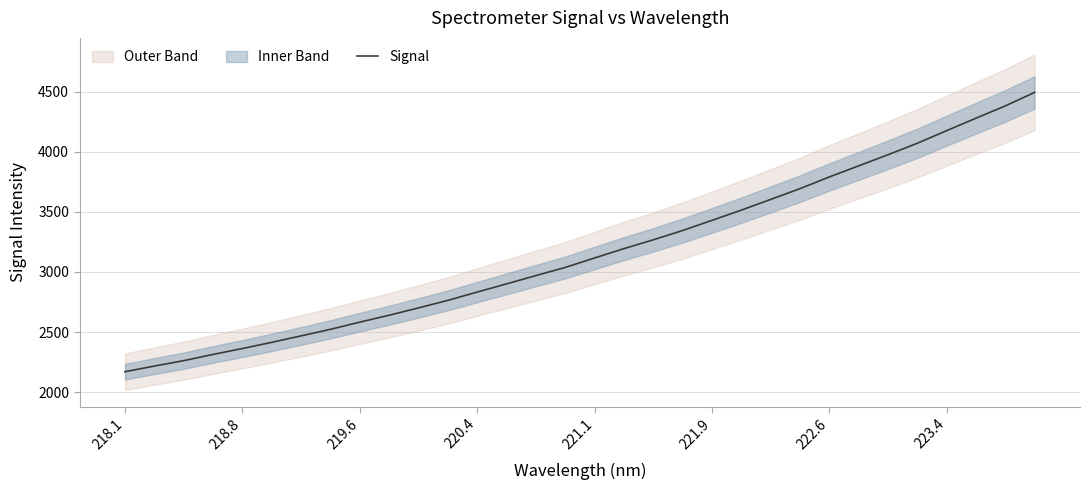

Reading right to left, what are all the values shown in this chart?

4494.7	4382.3	4280.2	4176.3	4071.6	3976.0	3883.4	3791.2	3693.8	3604.2	3515.0	3430.0	3345.5	3268.0	3194.6	3116.7	3038.1	2970.2	2901.1	2833.1	2763.9	2701.1	2640.1	2582.5	2522.8	2468.1	2414.3	2362.7	2313.6	2261.6	2216.6	2169.7